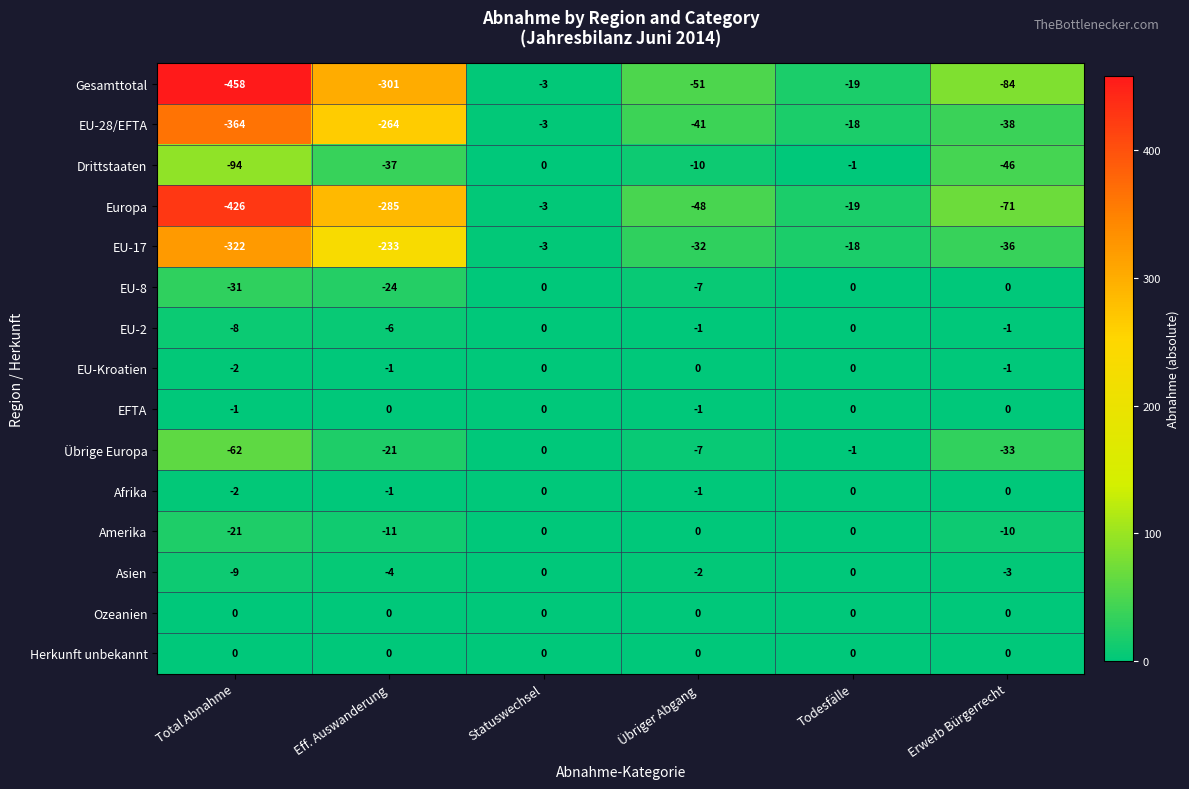

What is the total value across all series at Total Abnahme?

-1800